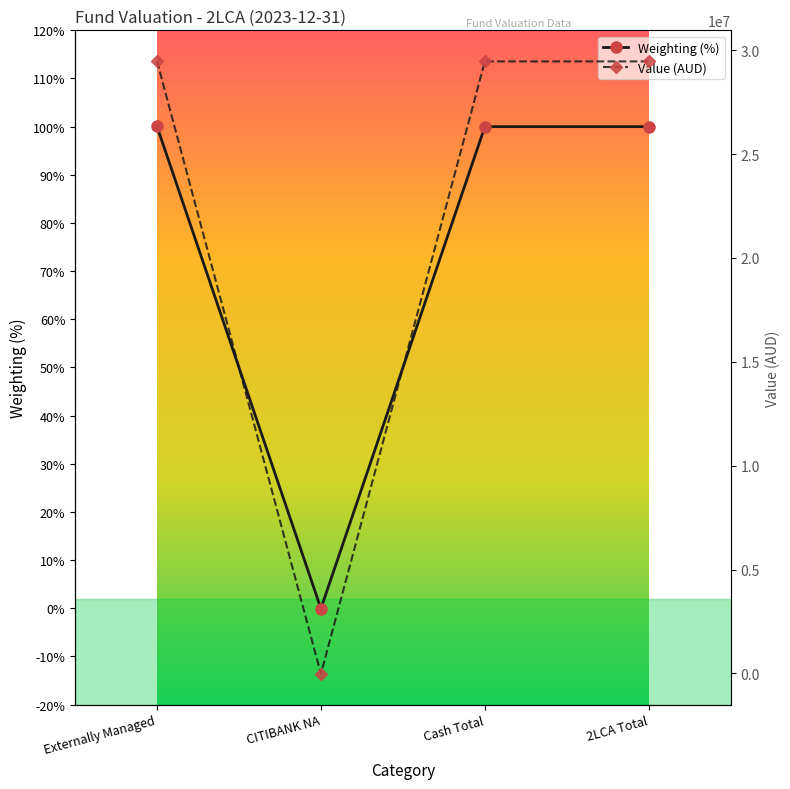

How many series are shown in this chart?

2